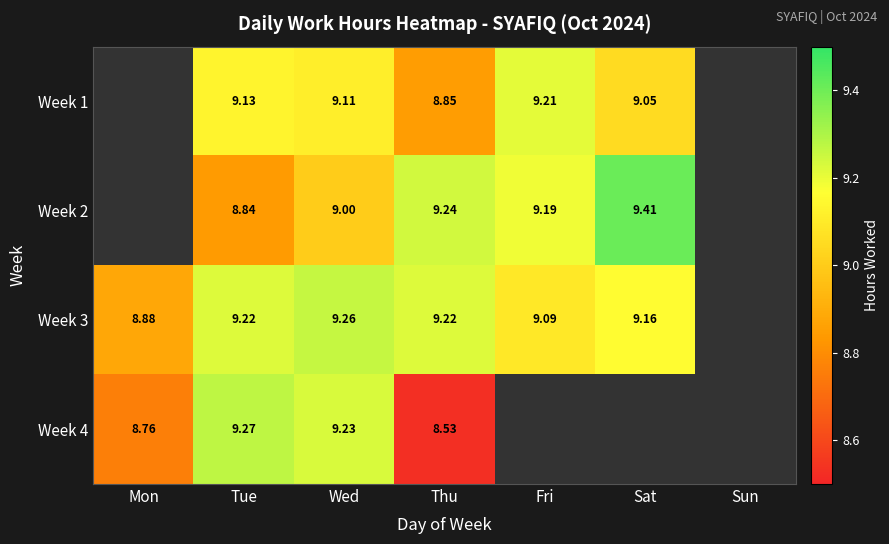

At which category is the sum across all series the highest?

Wed